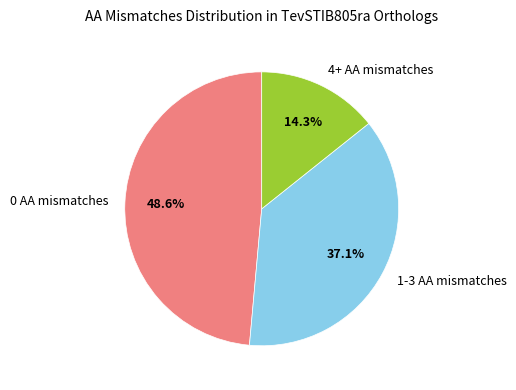

To the nearest percent, what percentage of the pie is 4+ AA mismatches?

14%